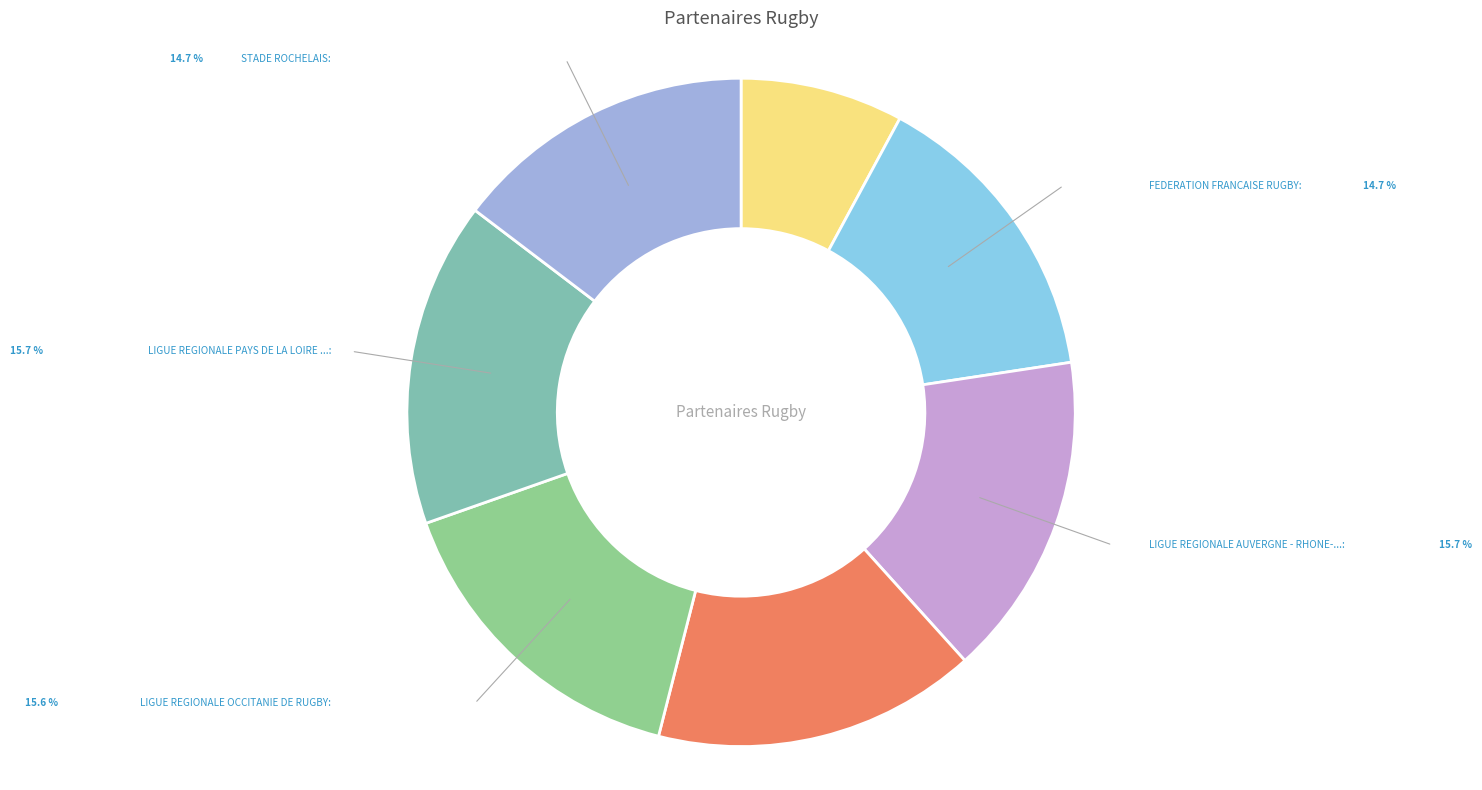

Which category has the smallest portion of the pie?

COMITE DEPARTEMENTAL DU RUGBY